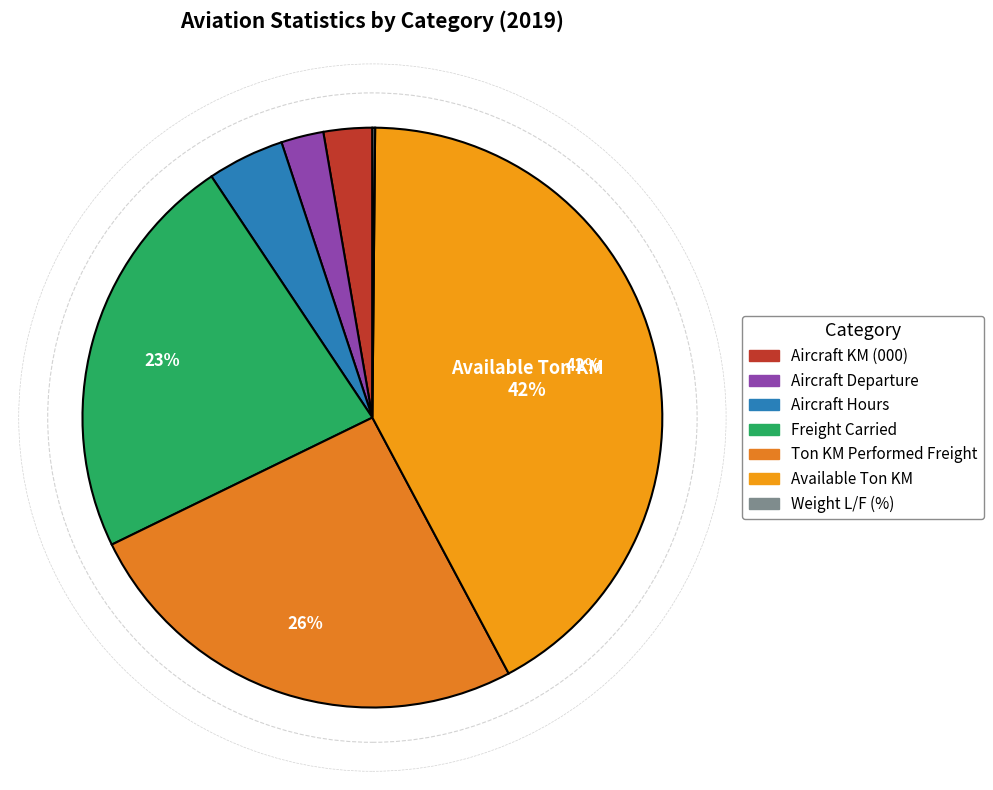

How many segments does this pie chart have?

7